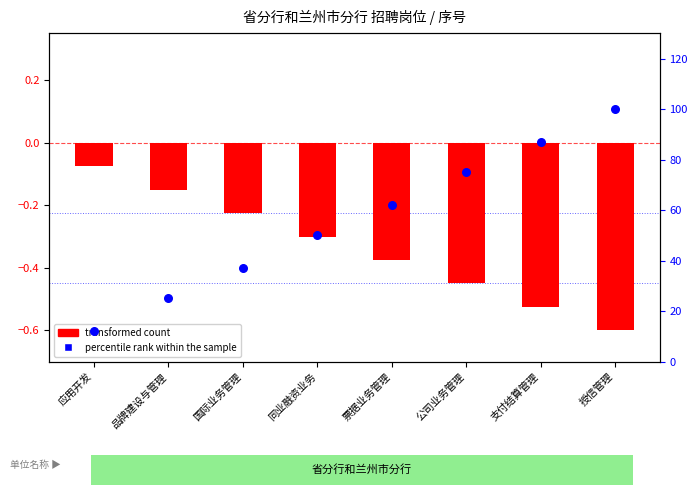

At which category is the sum across all series the highest?

授信管理